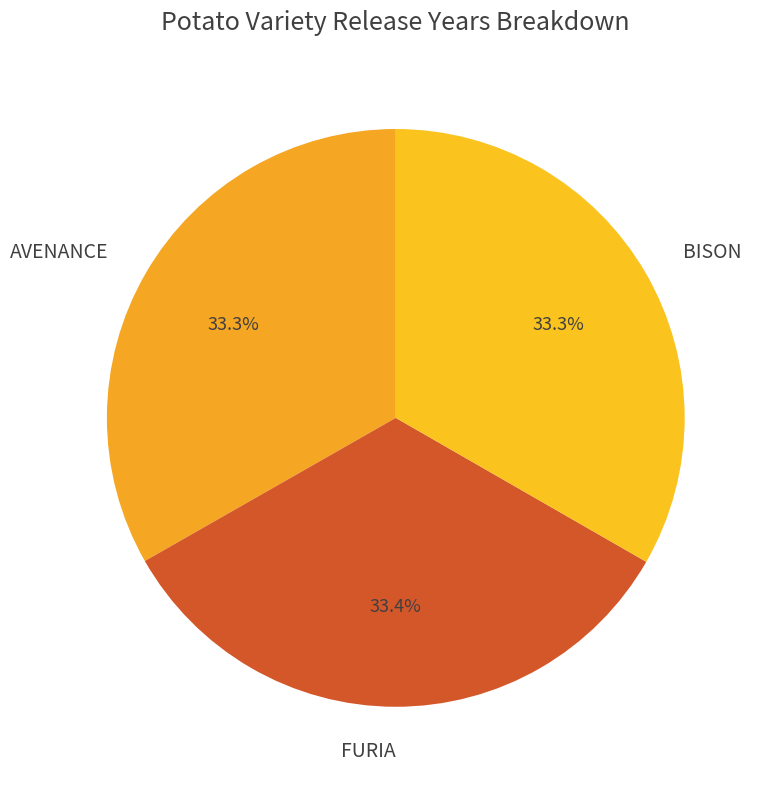

The BISON slice represents 33% of the pie. True or false?

True